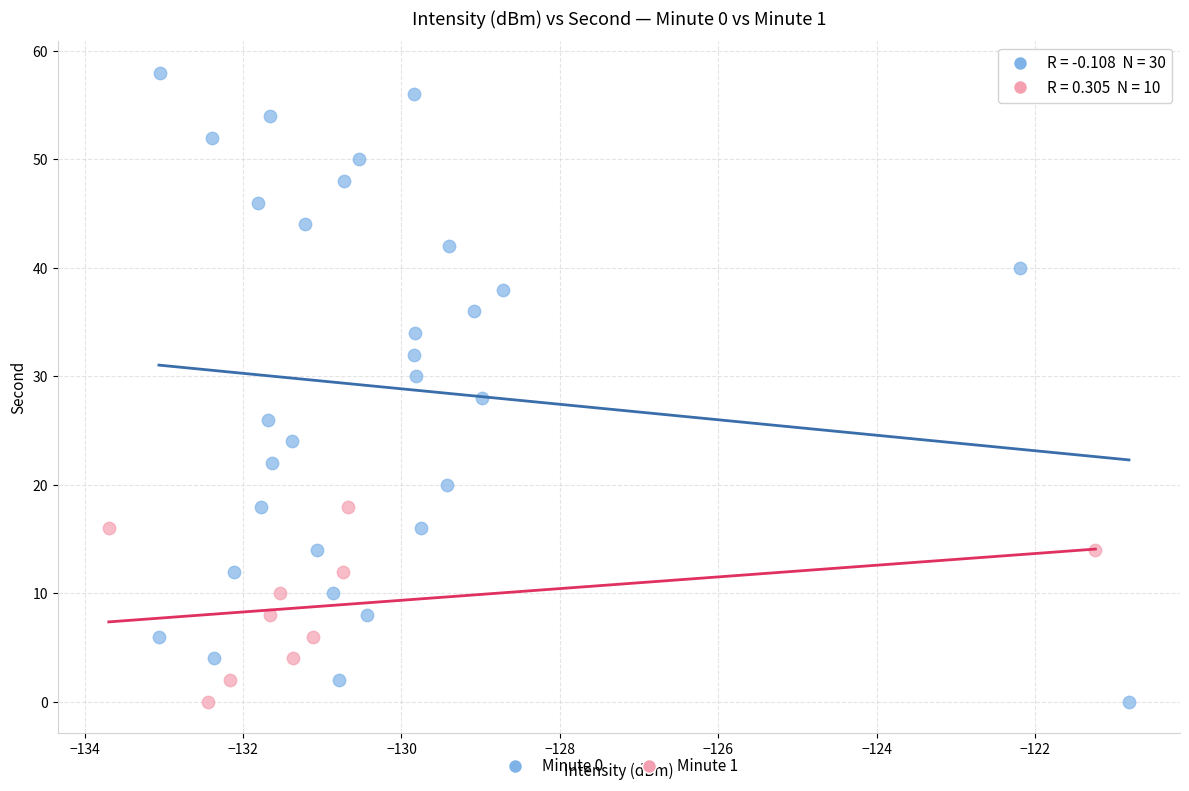

Which series has the largest Y range (max minus min)?

Minute 0